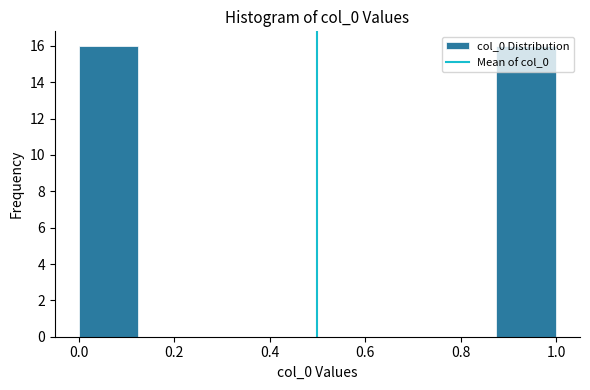

What is the height of the bar covering 0.875 to 1.000 on the x-axis? Neither the bar edges nor the heights are printed on the chart, so give them approximately, as read against the axes.

16